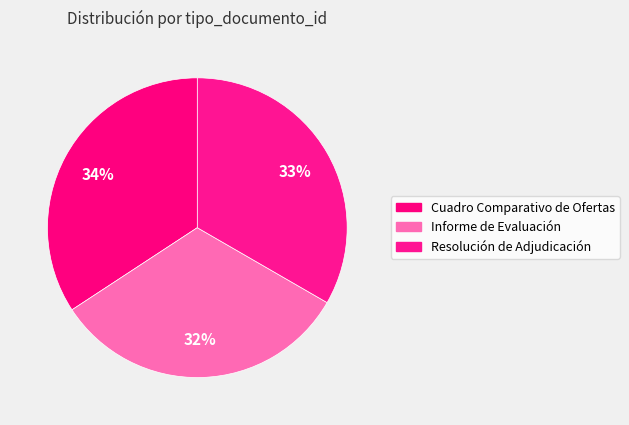

Count the number of slices in the pie.

3